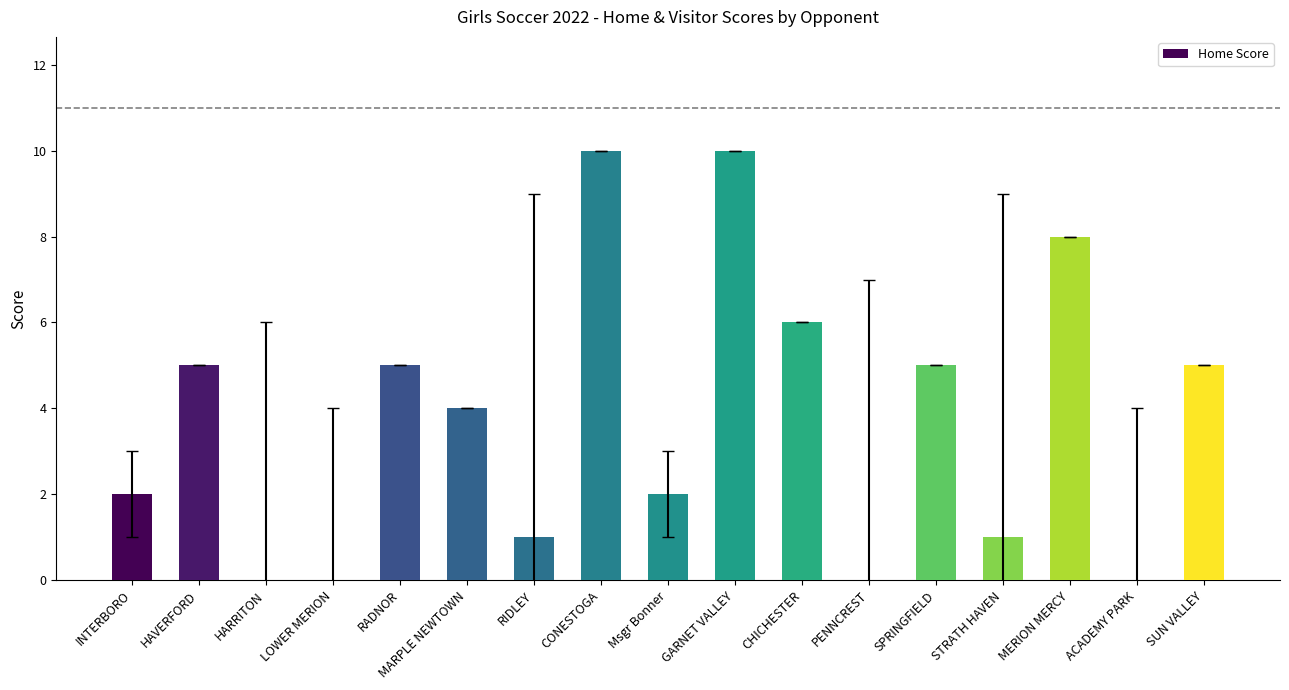

Is it true that the value at PENNCREST is -4?

False